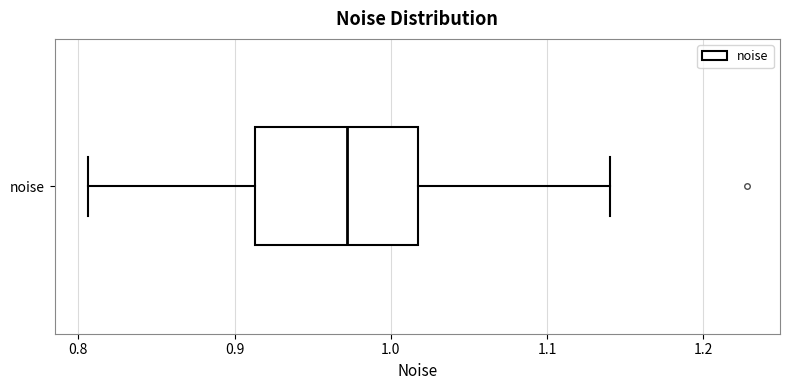

Where does the left whisker of the box for noise end on the x-axis? The values are not printed on the chart, so give them approximately, as read against the axis.

0.81